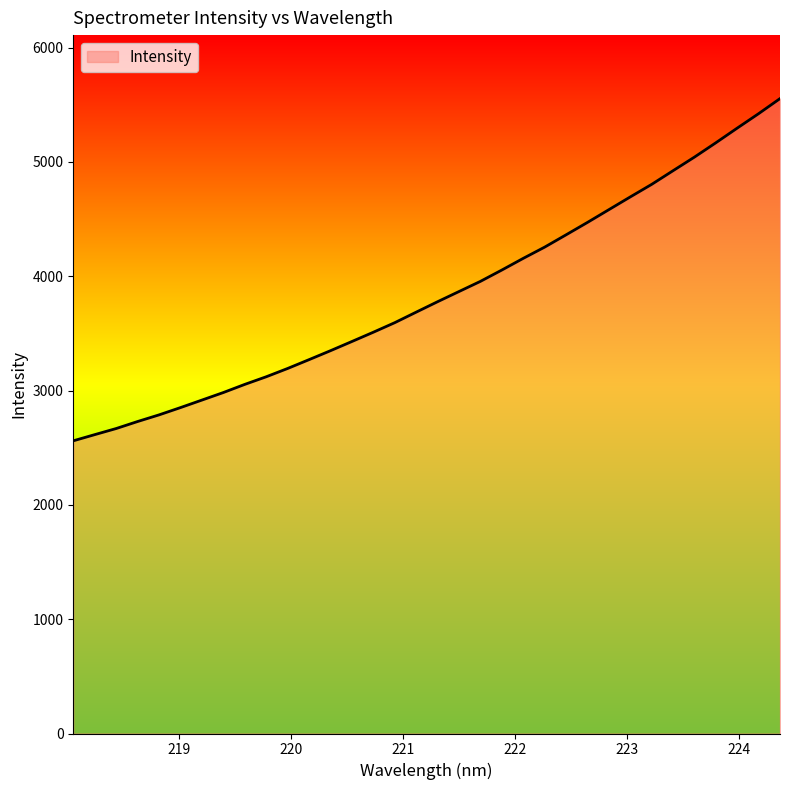

What is the smallest value displayed?

2560.0